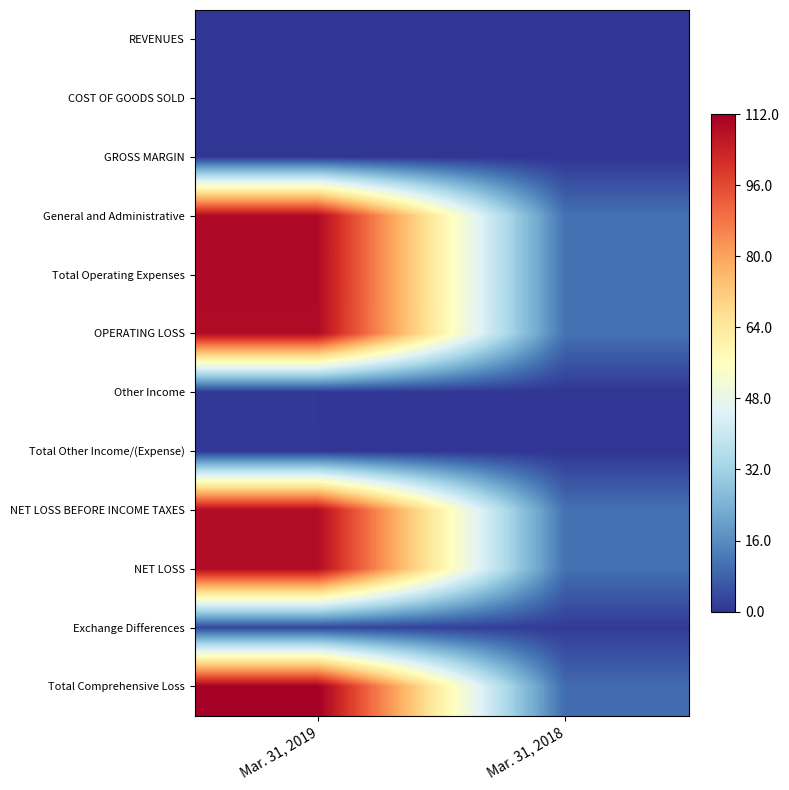

At Mar. 31, 2019, list the series in order from largest to smallest.

Total Comprehensive Loss, General and Administrative, Total Operating Expenses, OPERATING LOSS, NET LOSS BEFORE INCOME TAXES, NET LOSS, Exchange Differences, Total Other Income/(Expense), Other Income, REVENUES, COST OF GOODS SOLD, GROSS MARGIN